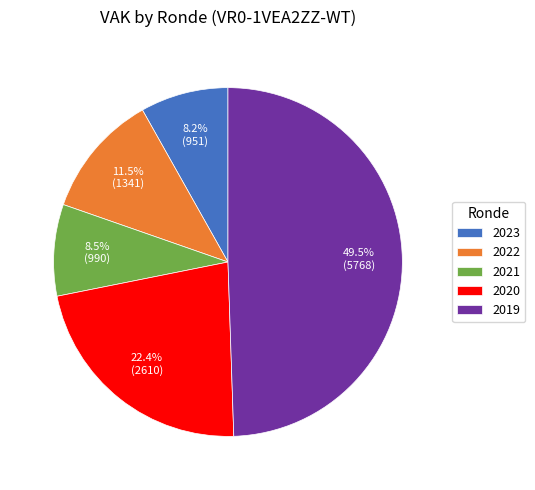

What is the largest slice in the pie chart?

2019